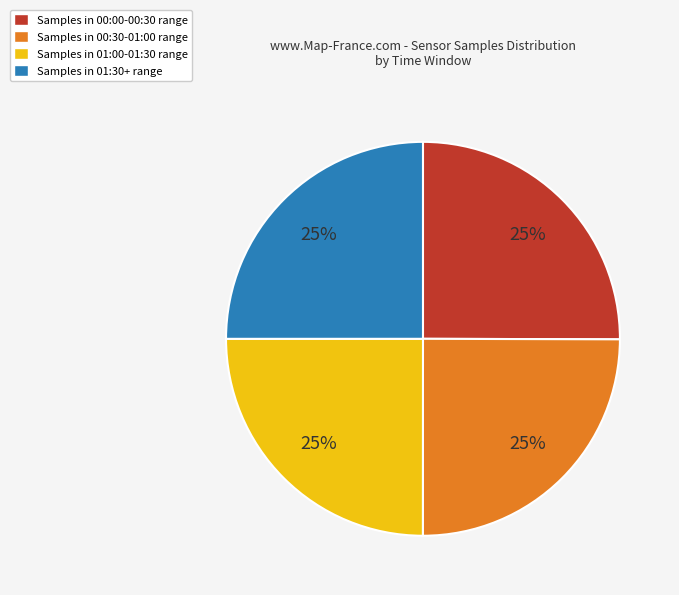

Is there any slice that represents more than half of the pie?

No